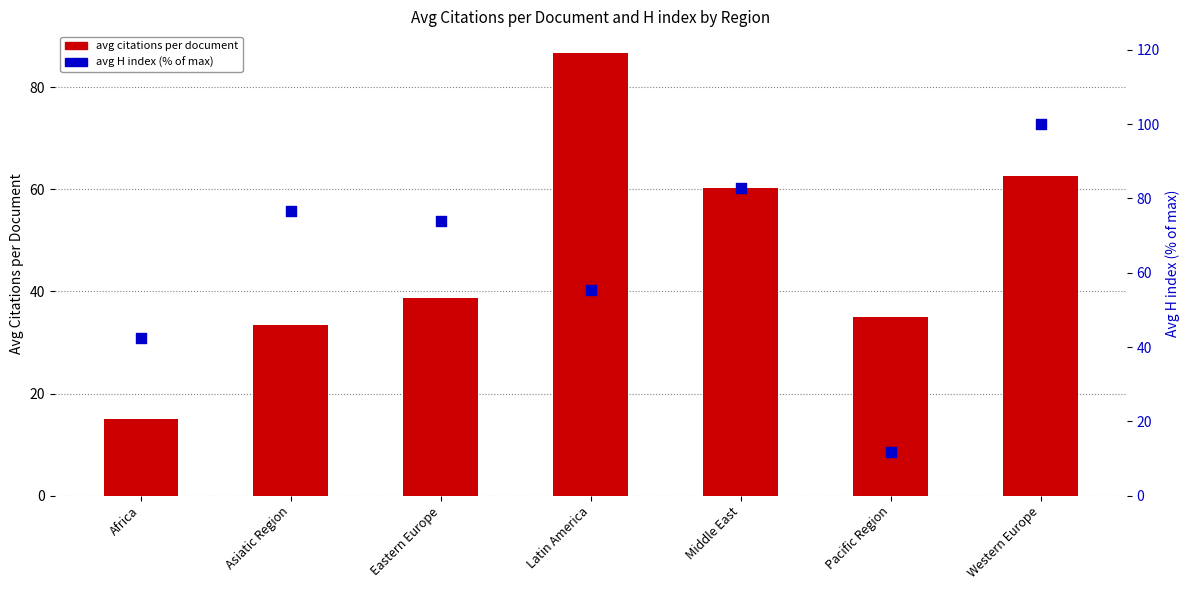

At which category is the sum across all series the highest?

Western Europe